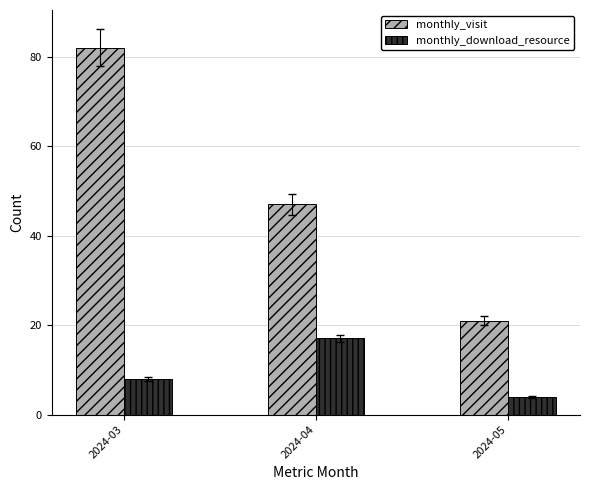

What are all the series names shown in the legend?

monthly_visit, monthly_download_resource